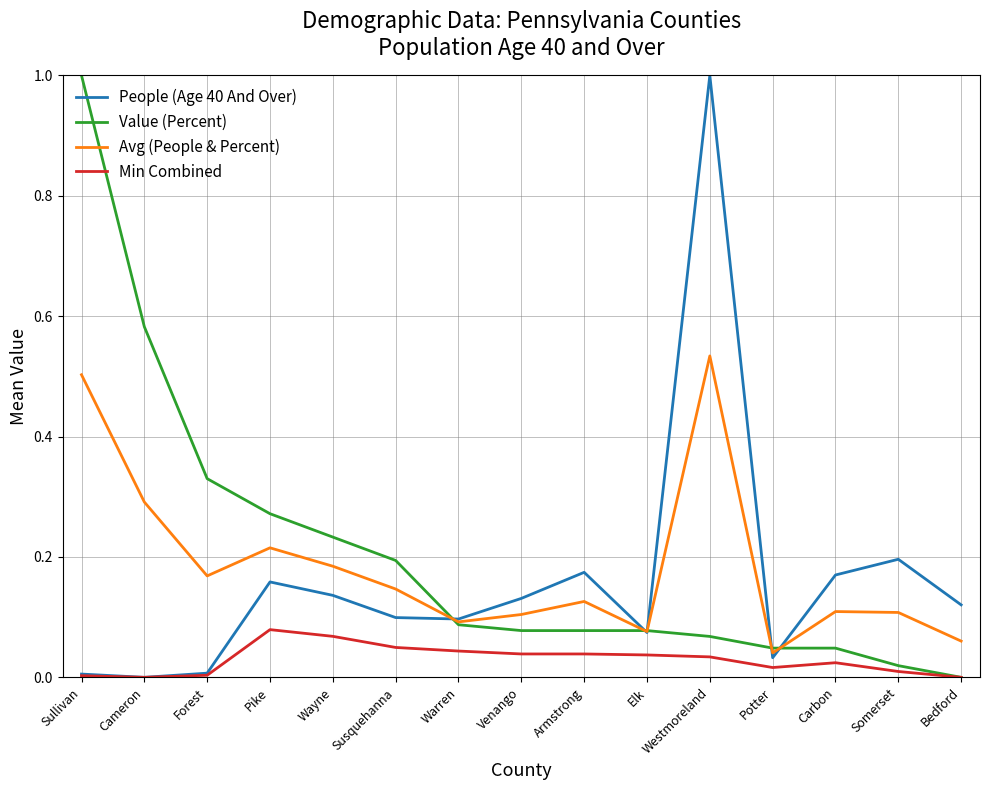

True or false: Min Combined and Avg (People & Percent) cross at least once.

False